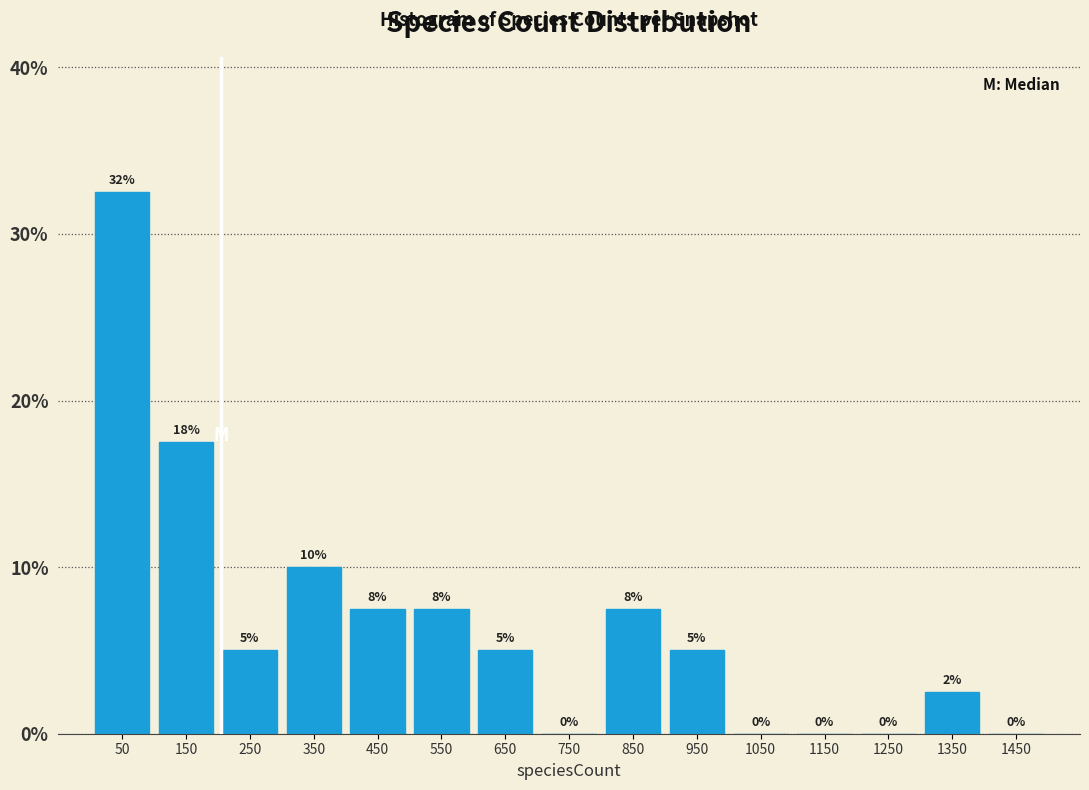

Over which range of the x-axis is the bar tallest?

0 to 100